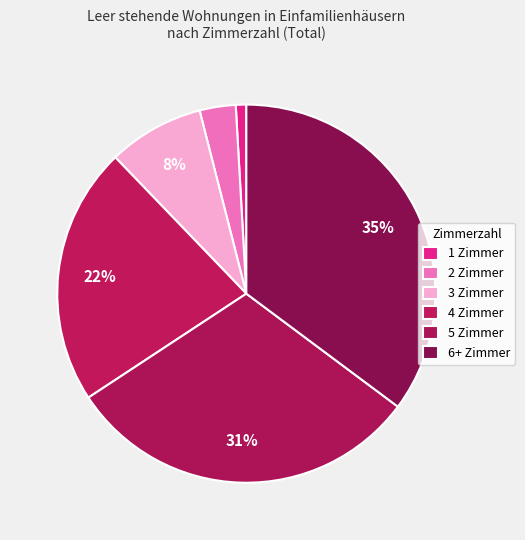

Rank the categories by value from lowest to highest.

1 Zimmer, 2 Zimmer, 3 Zimmer, 4 Zimmer, 5 Zimmer, 6+ Zimmer